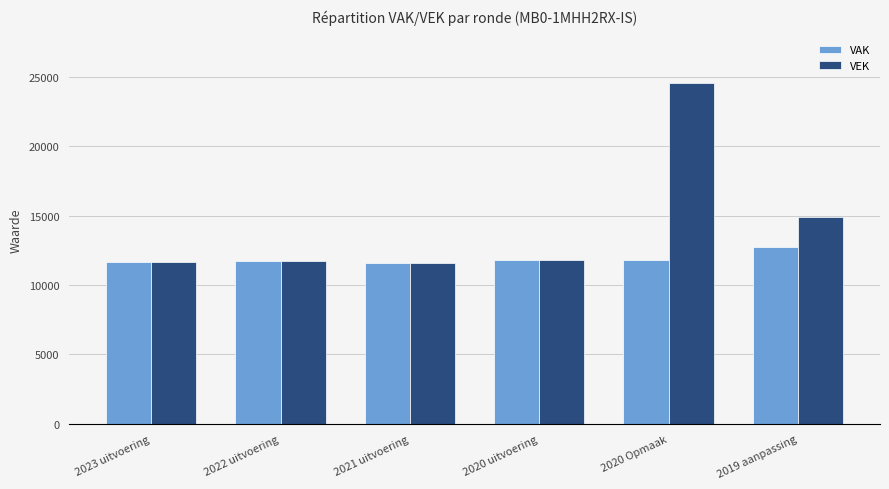

What is the average value of the VEK series?

14379